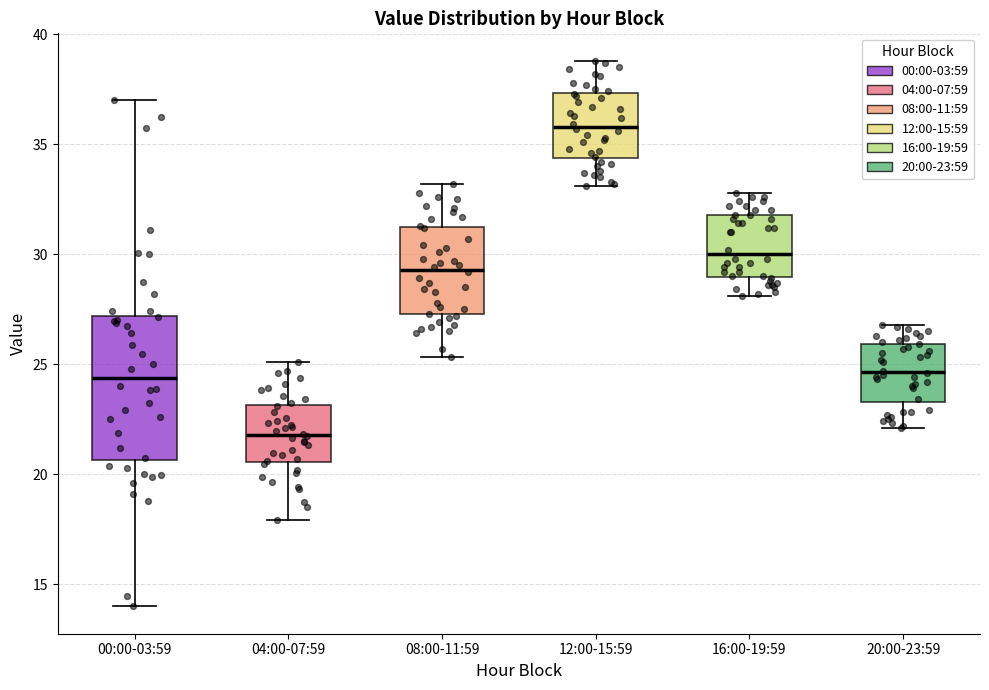

Comparing the boxes themselves (not the whiskers), which one is the tallest?

00:00-03:59